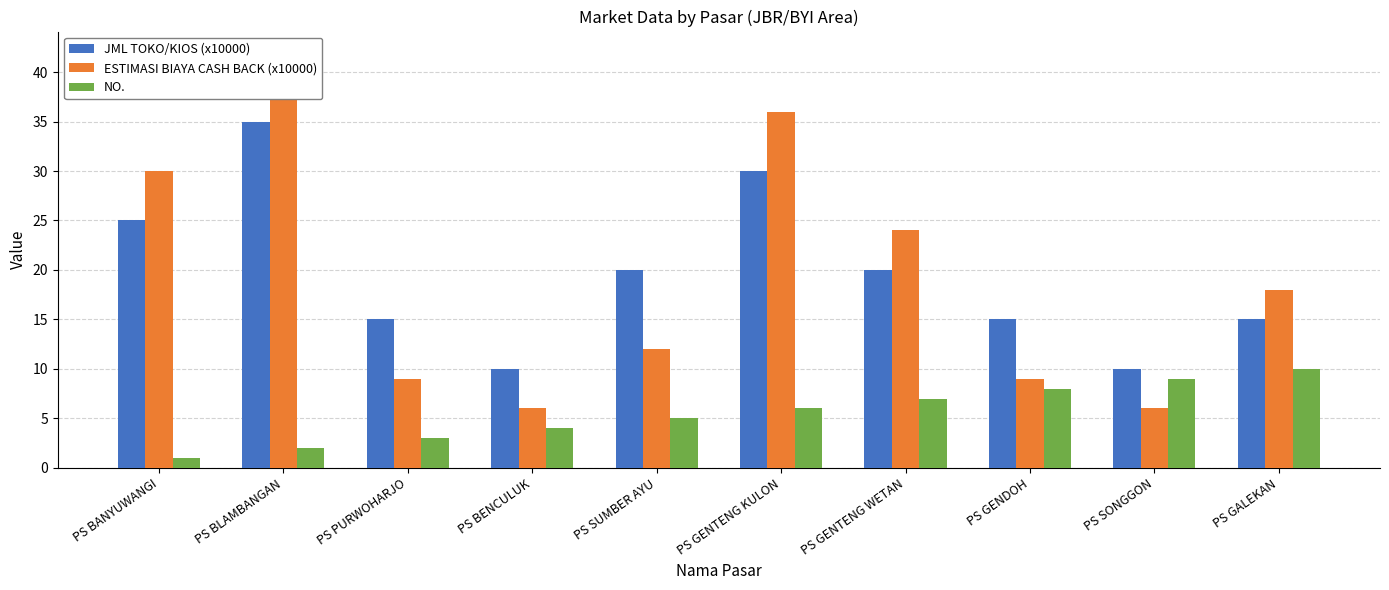

Reading right to left, transcribe all the data shown in this chart.

JML TOKO/KIOS (x10000): PS GALEKAN=15	PS SONGGON=10	PS GENDOH=15	PS GENTENG WETAN=20	PS GENTENG KULON=30	PS SUMBER AYU=20	PS BENCULUK=10	PS PURWOHARJO=15	PS BLAMBANGAN=35	PS BANYUWANGI=25
ESTIMASI BIAYA CASH BACK (x10000): PS GALEKAN=18	PS SONGGON=6	PS GENDOH=9	PS GENTENG WETAN=24	PS GENTENG KULON=36	PS SUMBER AYU=12	PS BENCULUK=6	PS PURWOHARJO=9	PS BLAMBANGAN=42	PS BANYUWANGI=30
NO.: PS GALEKAN=10	PS SONGGON=9	PS GENDOH=8	PS GENTENG WETAN=7	PS GENTENG KULON=6	PS SUMBER AYU=5	PS BENCULUK=4	PS PURWOHARJO=3	PS BLAMBANGAN=2	PS BANYUWANGI=1